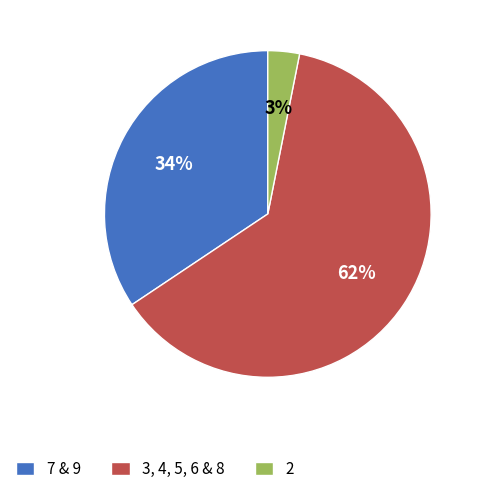

To the nearest percent, what portion does 2 represent?

3%